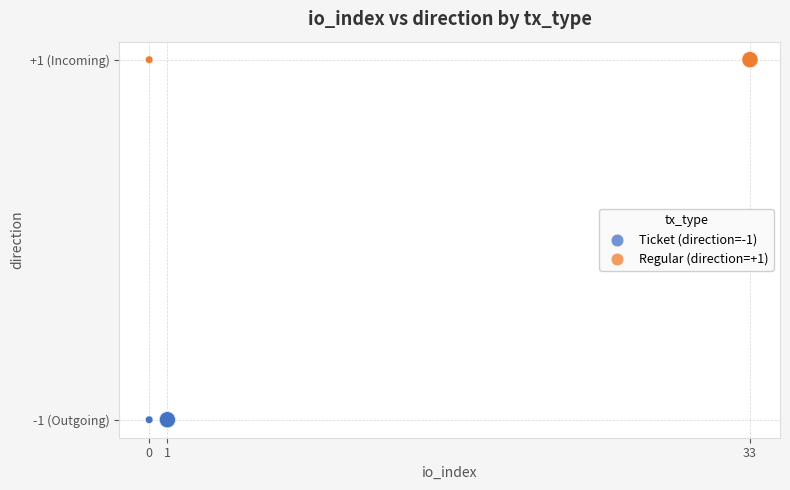

What are all the series names shown in the legend?

Ticket (direction=-1), Regular (direction=+1)